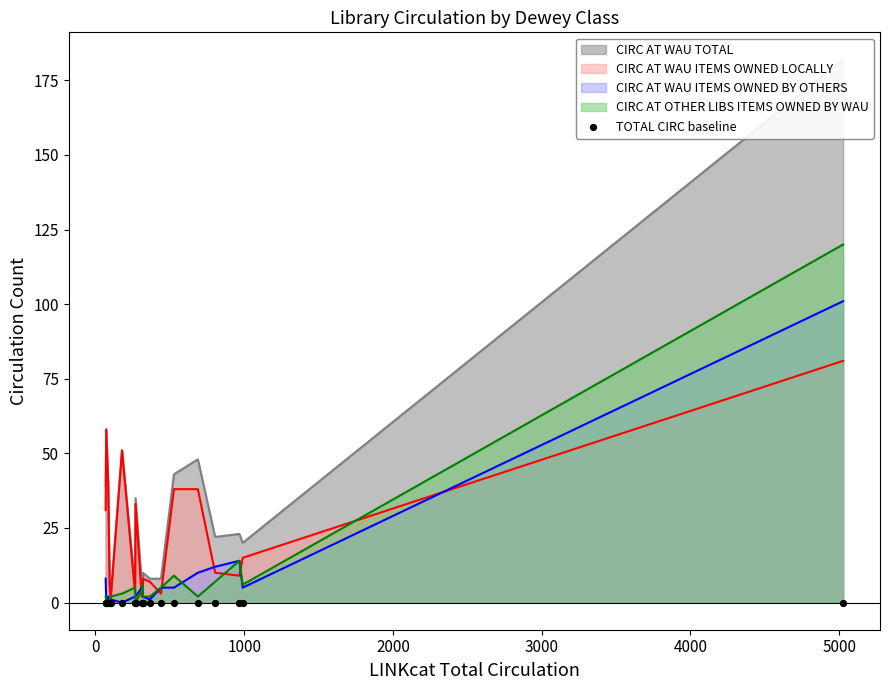

Which series has the largest total across all categories?

CIRC AT WAU TOTAL